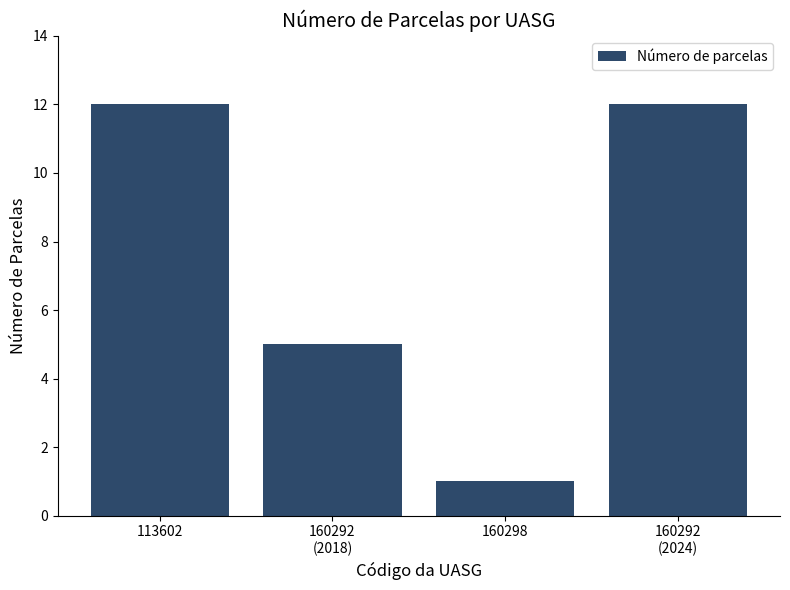

Reading left to right, list all the values displayed in this chart.

12	5	1	12